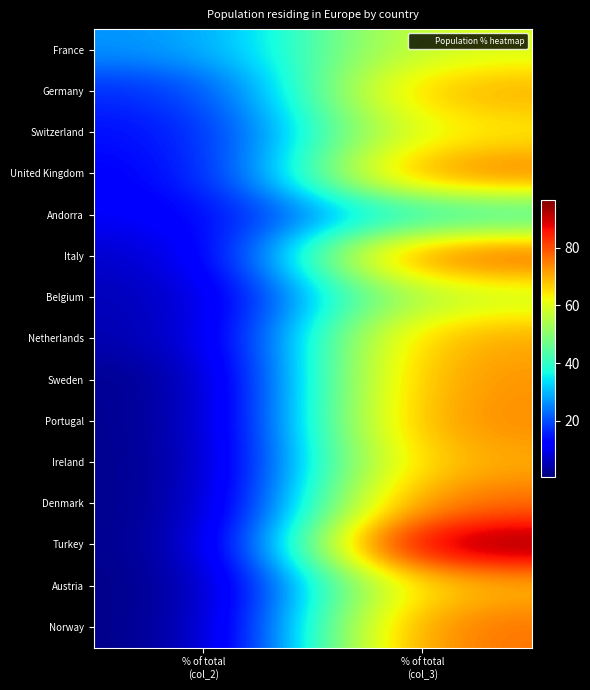

How many distinct data groups are displayed?

15